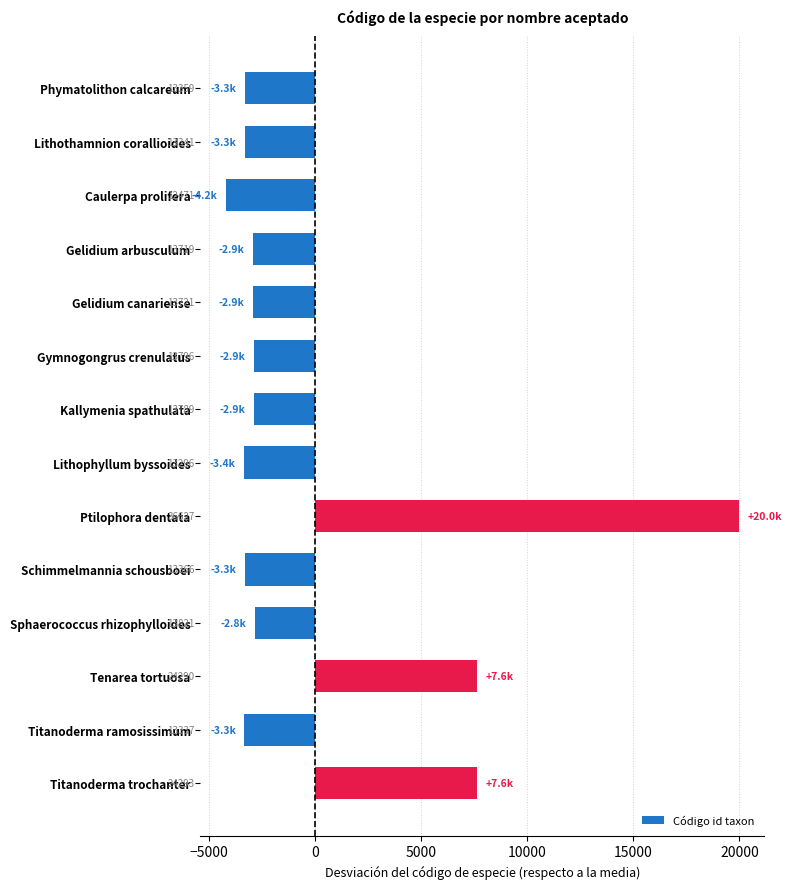

What is the greatest value displayed?

19968